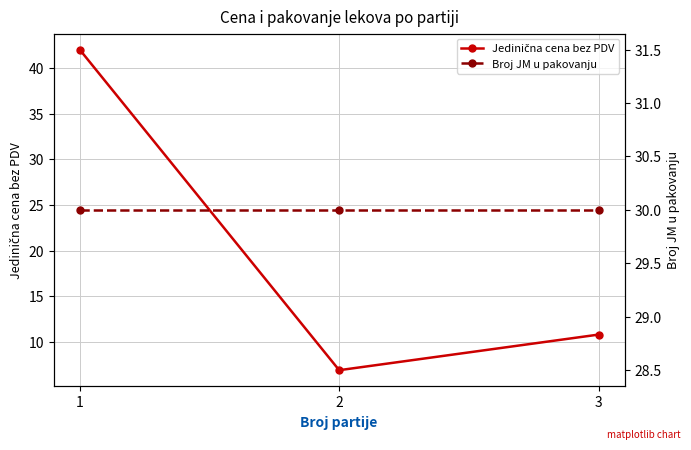

At which label does Broj JM u pakovanju reach its minimum?

1